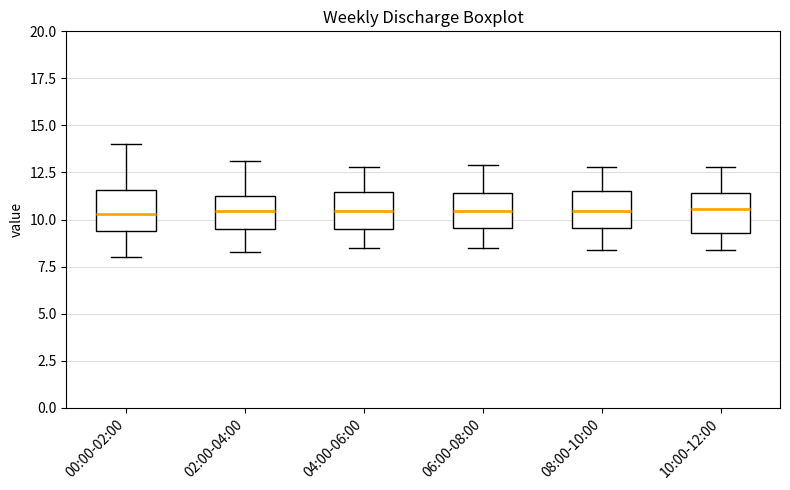

Reading left to right, transcribe this box plot: for each box, give where its median line is, the range the box spans, and where its two whiskers end, as read against the y-axis. The values are not printed on the chart, so give them approximately, as read against the axis.

00:00-02:00: median 10.5, box 9.5 to 11.5, whiskers 8.0 to 14.0
02:00-04:00: median 10.5, box 9.5 to 11.0, whiskers 8.5 to 13.0
04:00-06:00: median 10.5, box 9.5 to 11.5, whiskers 8.5 to 13.0
06:00-08:00: median 10.5, box 9.5 to 11.5, whiskers 8.5 to 13.0
08:00-10:00: median 10.5, box 9.5 to 11.5, whiskers 8.5 to 13.0
10:00-12:00: median 10.5, box 9.5 to 11.5, whiskers 8.5 to 13.0